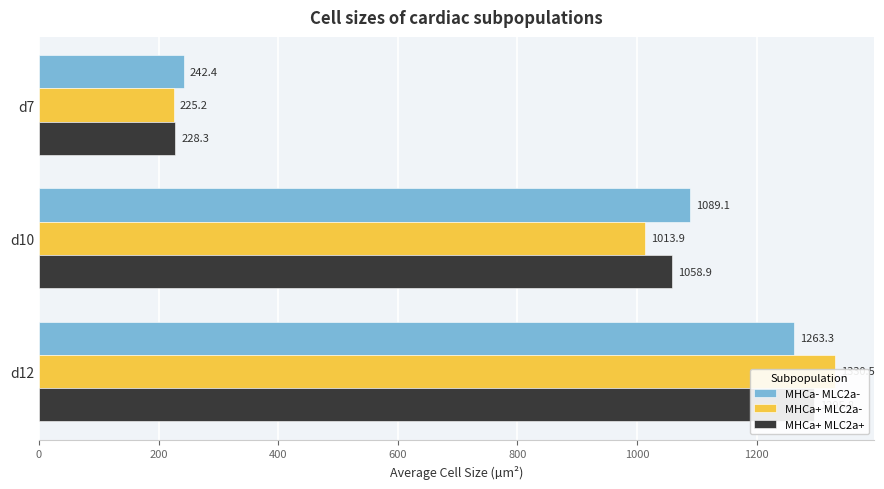

How many groups of bars are there?

3